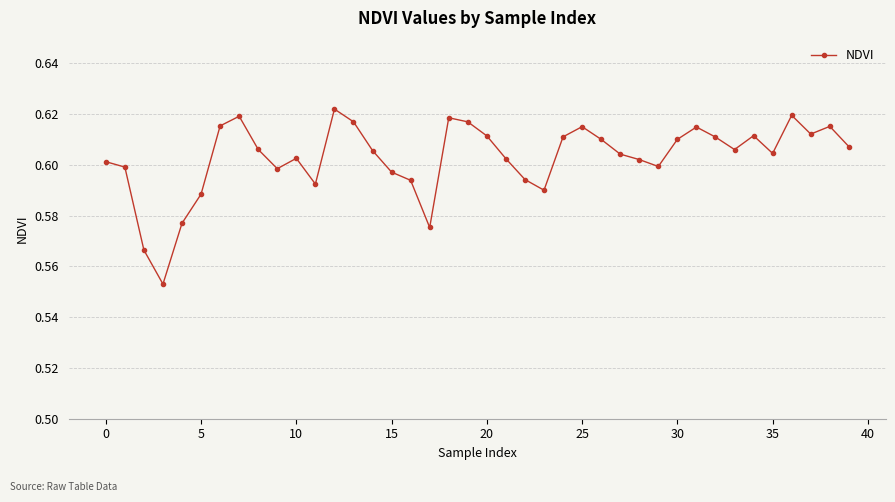

True or false: there are more than 2 points higher than both neighbors.

True